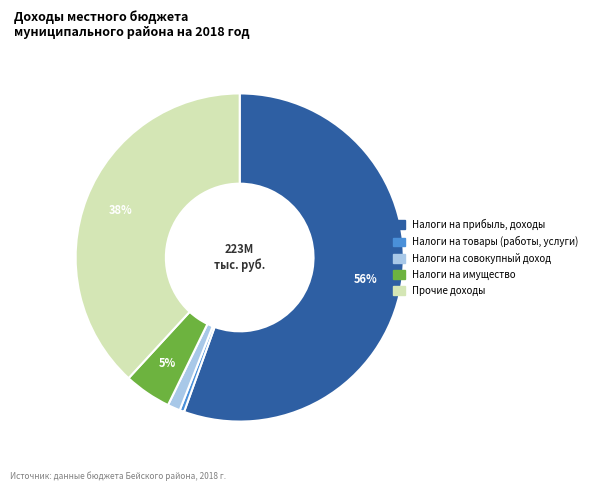

To the nearest percent, what is the average slice percentage?

20%